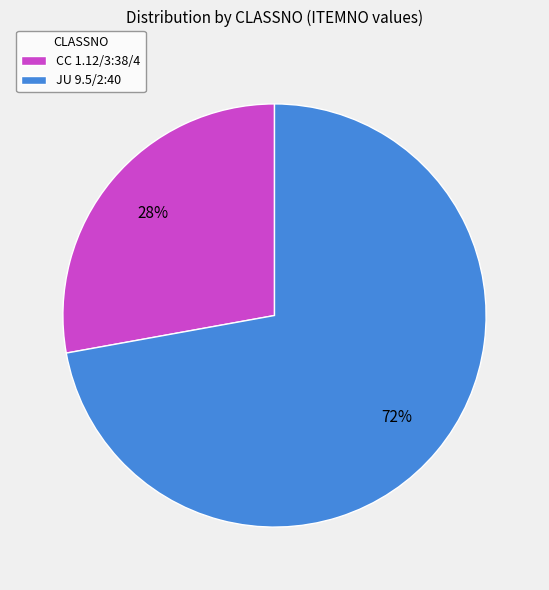

Is it true that CC 1.12/3:38/4 is 28% of the pie?

True